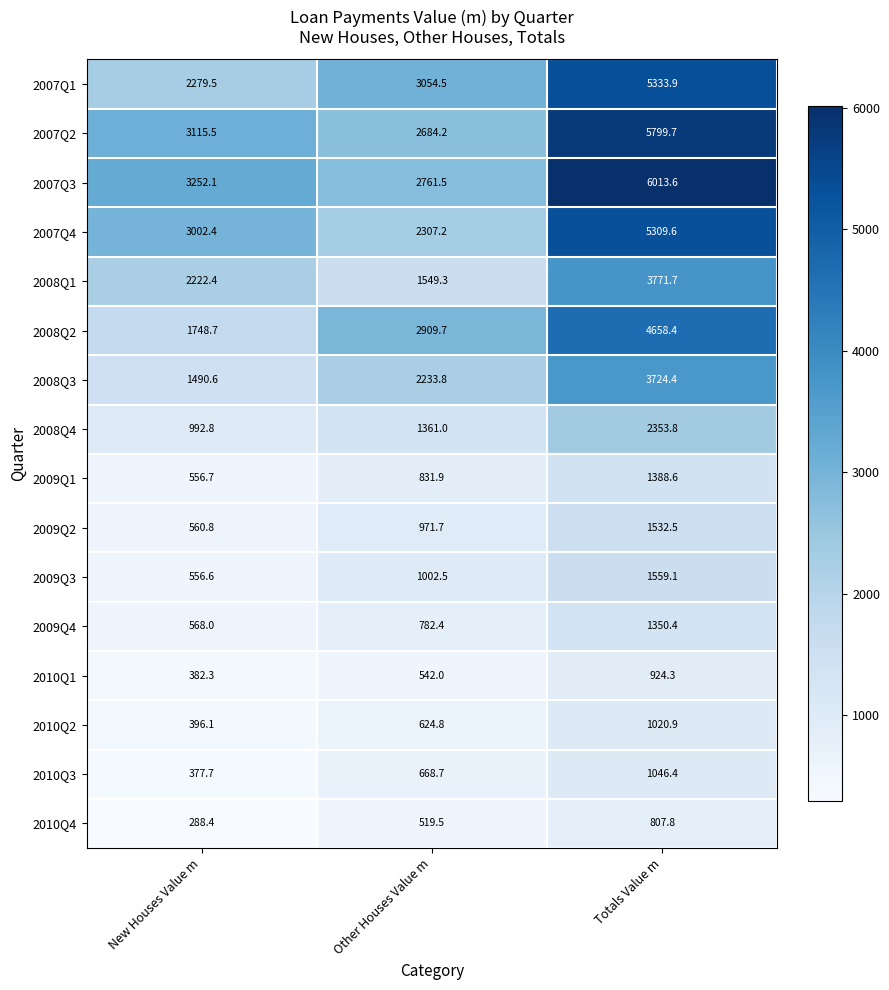

What value does the 2010Q2 series have at Totals Value m?

1020.9